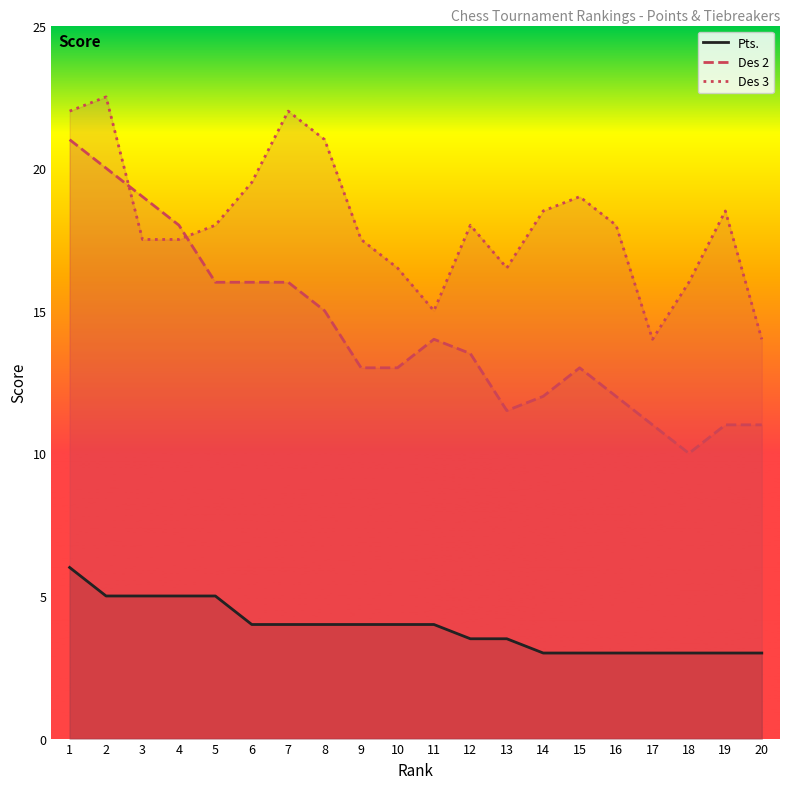

What is the difference between the second highest and second lowest values in the Pts. series?

2.0